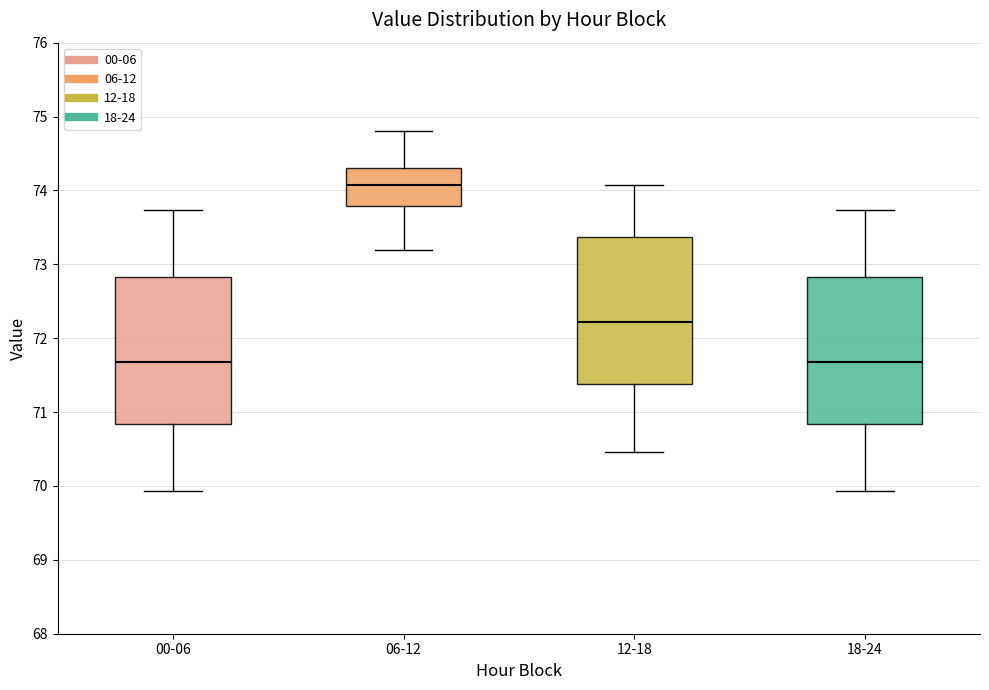

Reading left to right, transcribe this box plot: for each box, give where its median line is, the range the box spans, and where its two whiskers end, as read against the y-axis. The values are not printed on the chart, so give them approximately, as read against the axis.

00-06: median 71.7, box 70.8 to 72.8, whiskers 69.9 to 73.7
06-12: median 74.1, box 73.8 to 74.3, whiskers 73.2 to 74.8
12-18: median 72.2, box 71.4 to 73.4, whiskers 70.5 to 74.1
18-24: median 71.7, box 70.8 to 72.8, whiskers 69.9 to 73.7